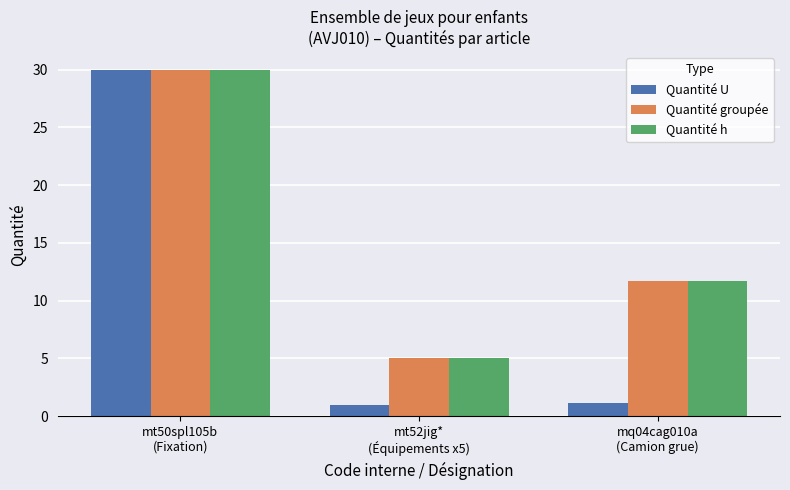

Is the value of Quantité U at mt50spl105b
(Fixation) greater than the value of Quantité h at mq04cag010a
(Camion grue)?

Yes